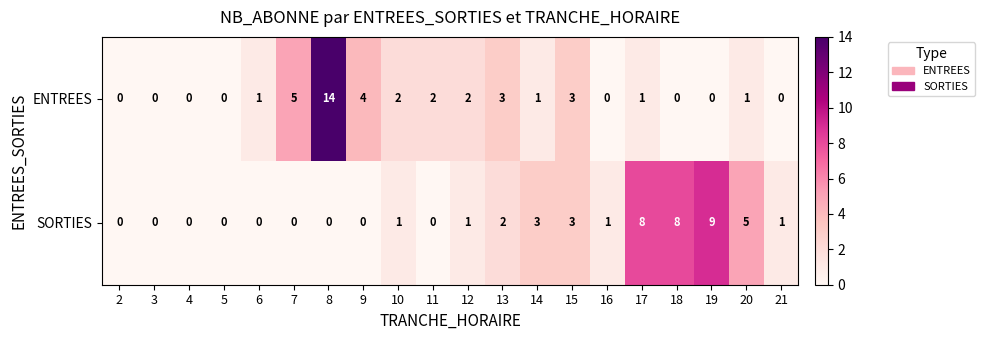

Which series has the largest total across all categories?

SORTIES